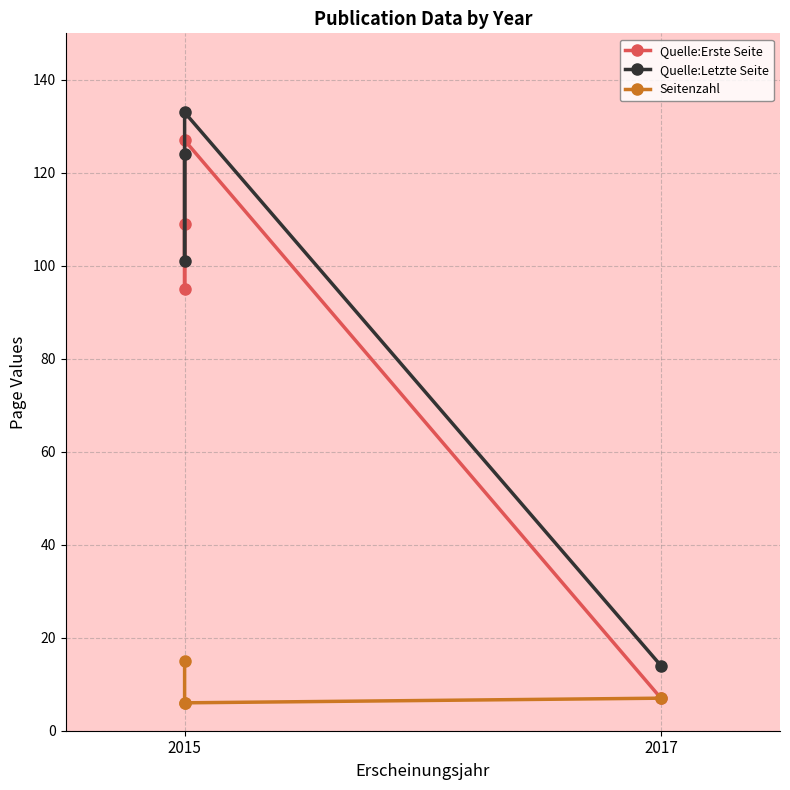

True or false: Quelle:Erste Seite and Seitenzahl cross at least once.

False